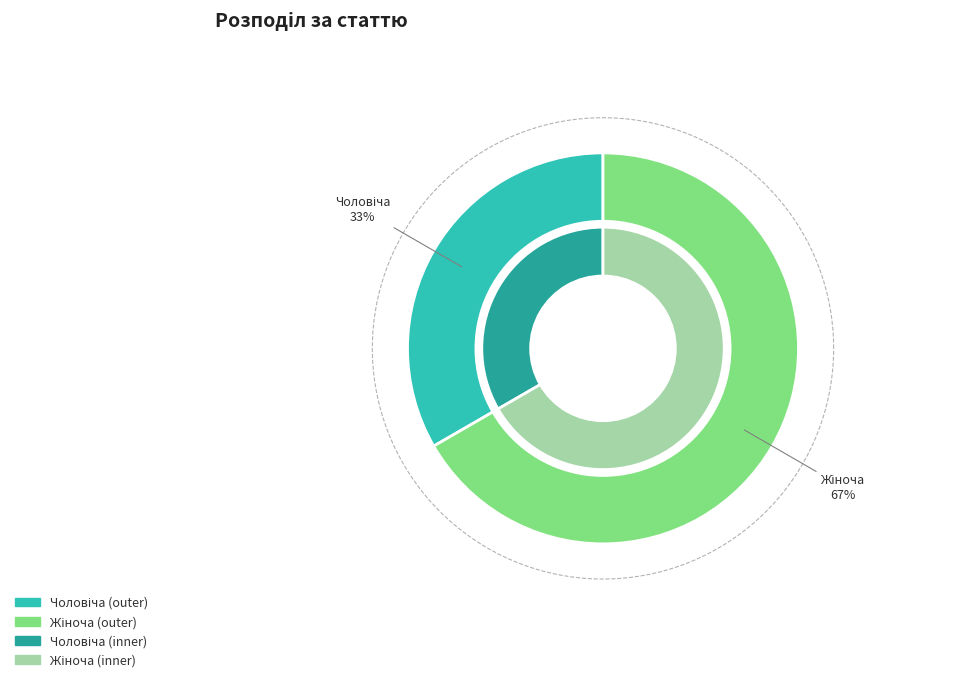

Do Жіноча and Чоловіча together represent more than half of the pie?

Yes